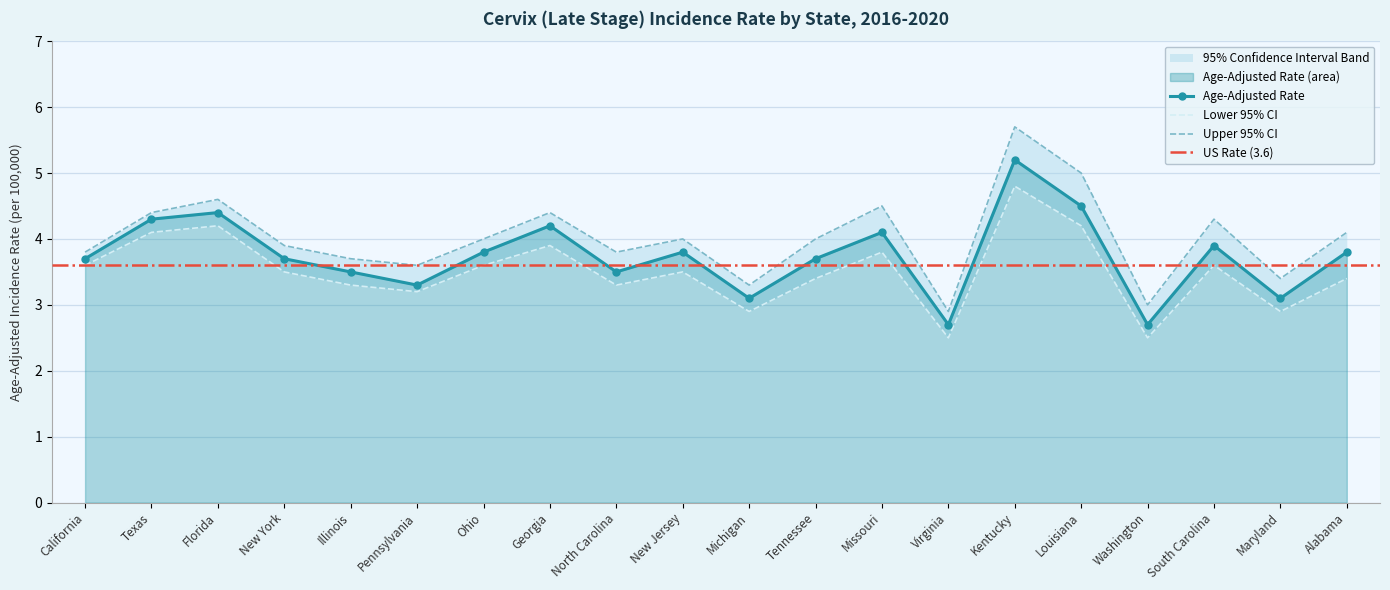

What is the label of the 4th point from the right?

Washington